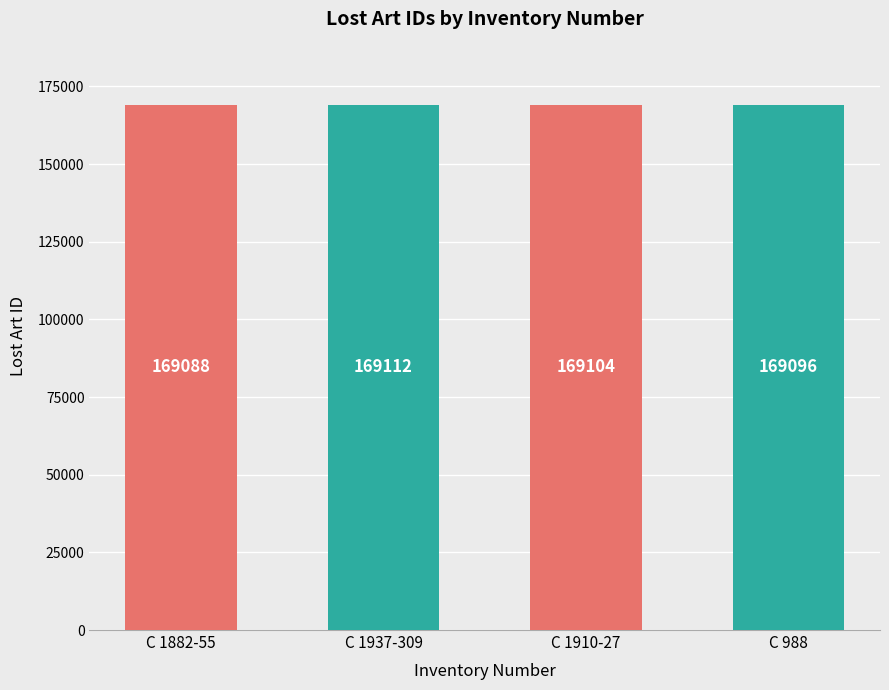

How many data points does each series have?

4